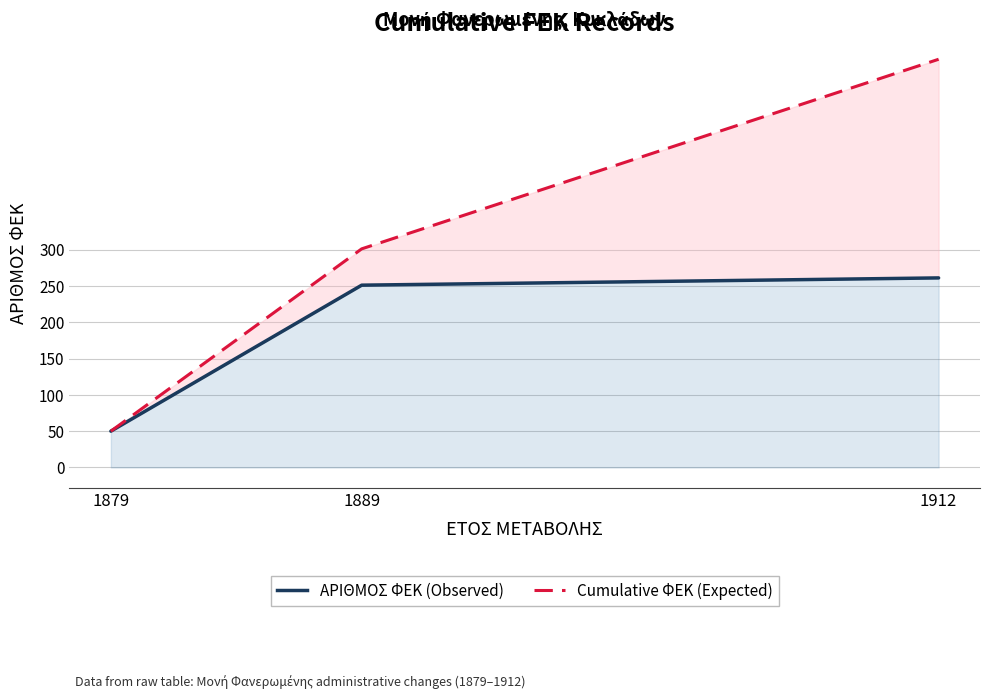

At 1879, list the series in order from largest to smallest.

ΑΡΙΘΜΟΣ ΦΕΚ (Observed), Cumulative ΦΕΚ (Expected)